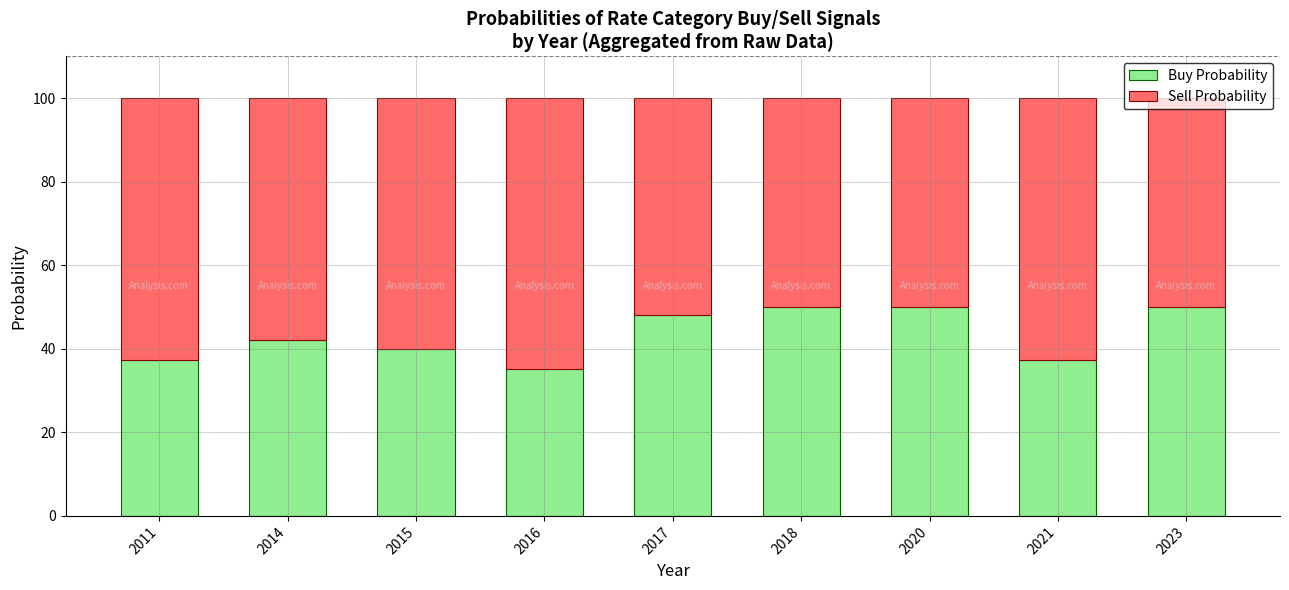

How many series are shown in this chart?

2